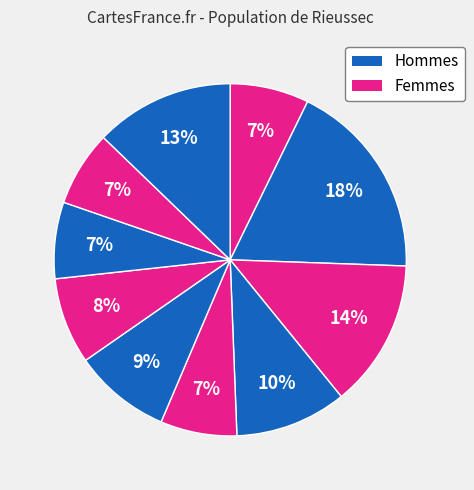

How many segments does this pie chart have?

10